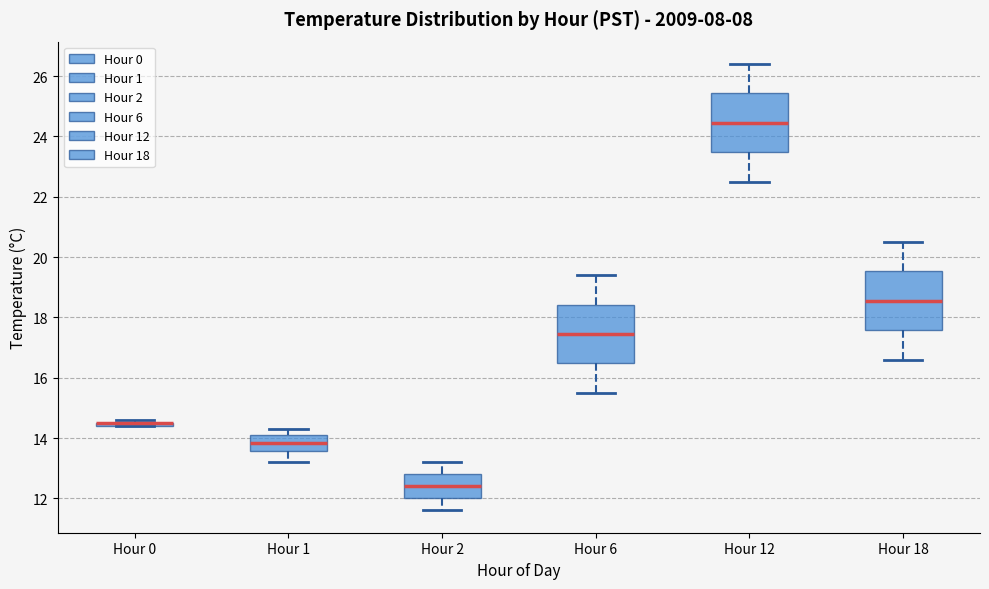

Where does the median line of the box for Hour 18 sit on the y-axis? The values are not printed on the chart, so give them approximately, as read against the axis.

18.6